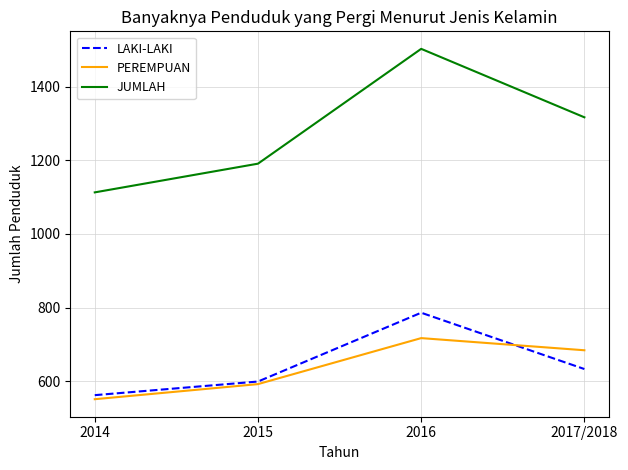

True or false: JUMLAH and LAKI-LAKI intersect in this chart.

False